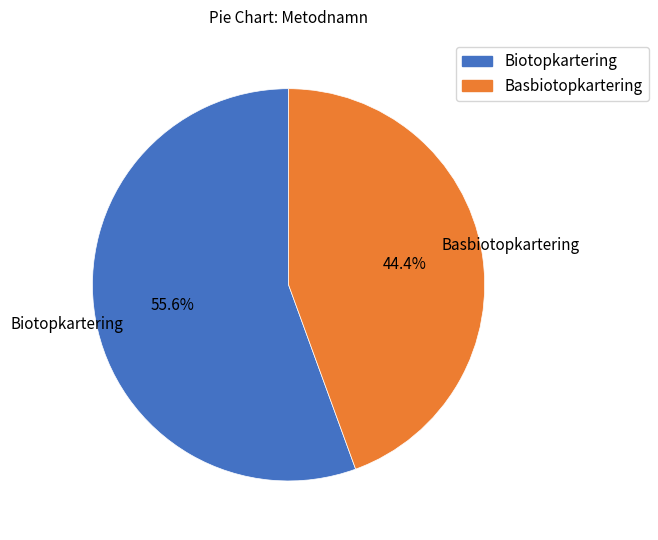

Is there a majority slice in this chart?

Yes